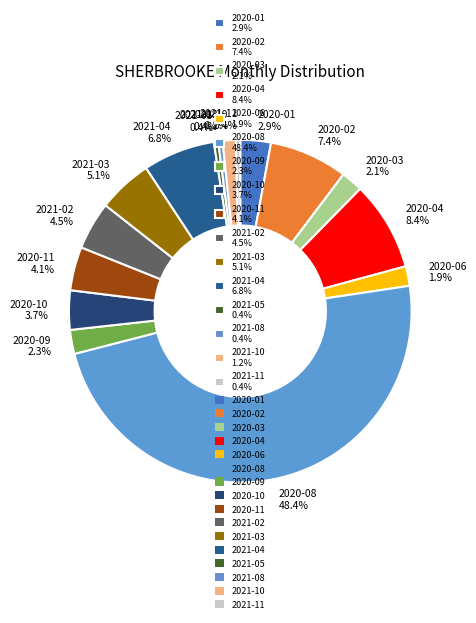

Do 2021-10 and 2021-02 together represent more than half of the pie?

No